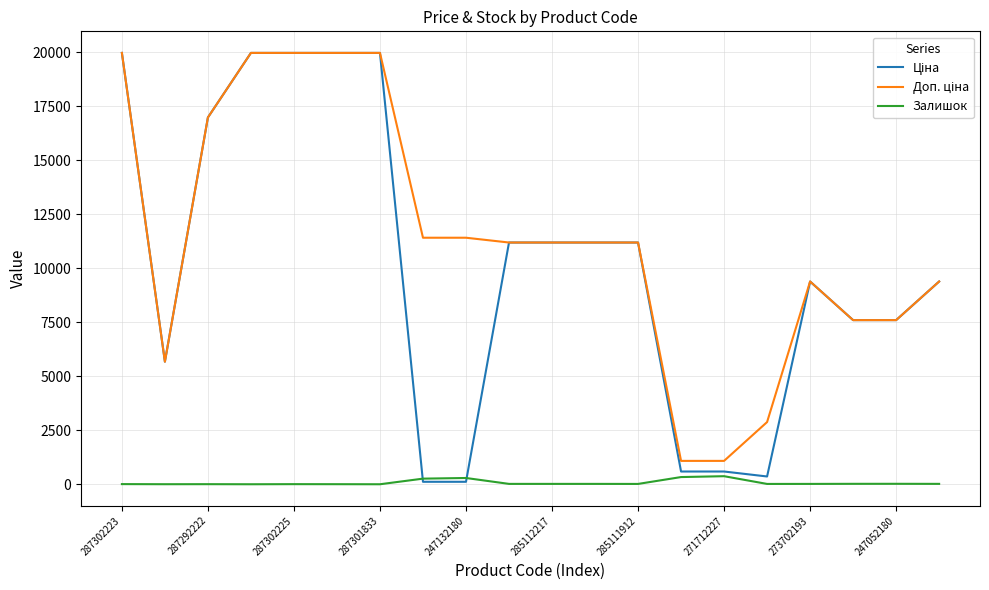

What is the sum of all Ціна values?

202952.5